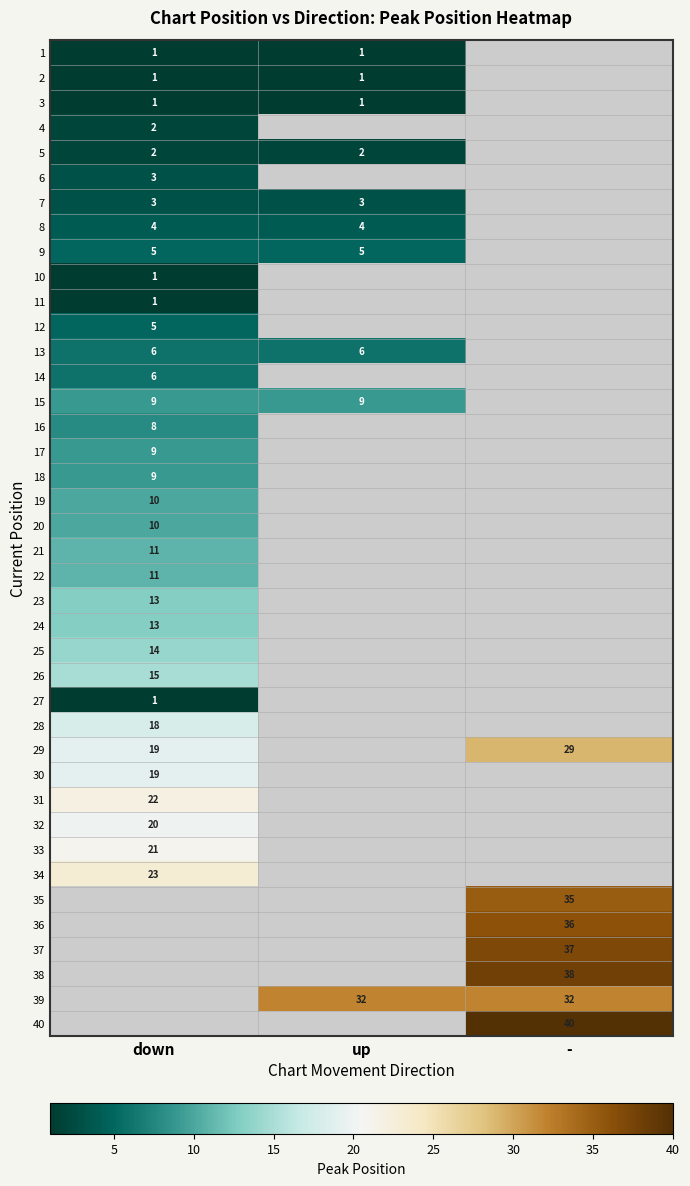

The value of 22 at down is 17. True or false?

False